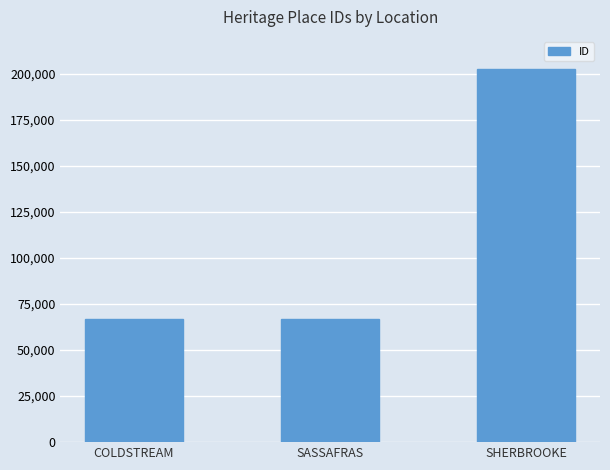

What is the change in value from COLDSTREAM to SASSAFRAS?

+26